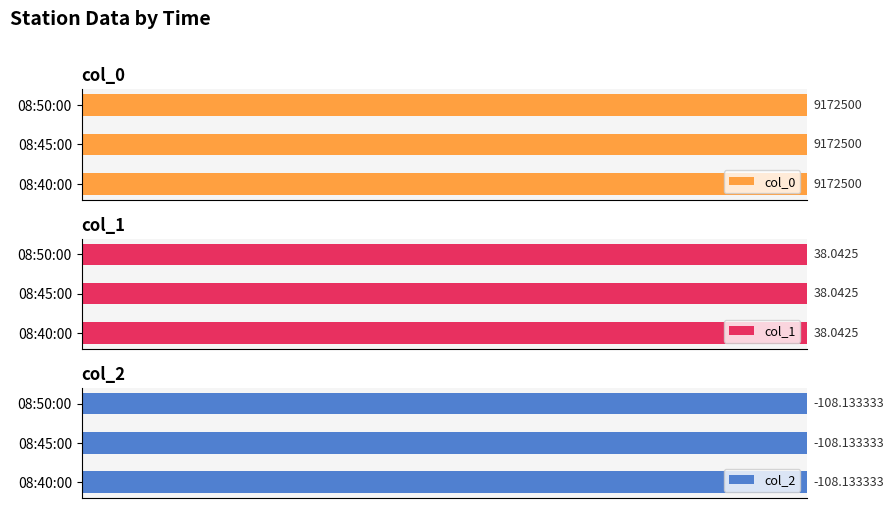

Where is col_1 nearest to the value 38?

08:40:00